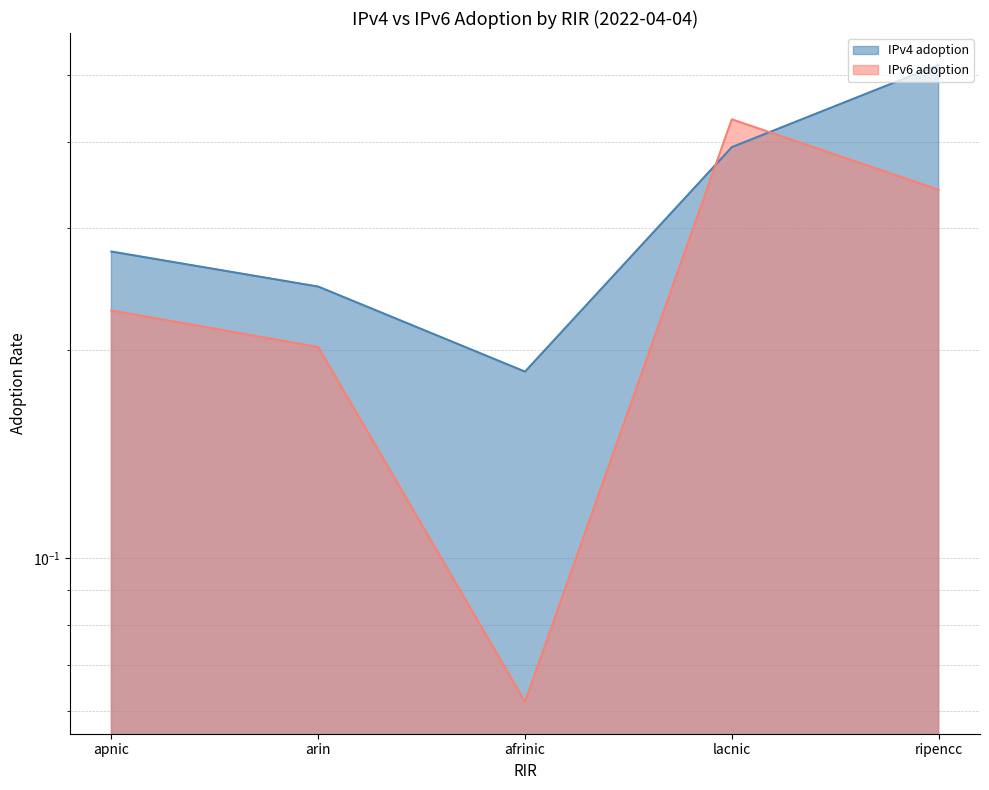

What is the difference between the second highest and second lowest values in the IPv4 adoption (line) series?

0.1